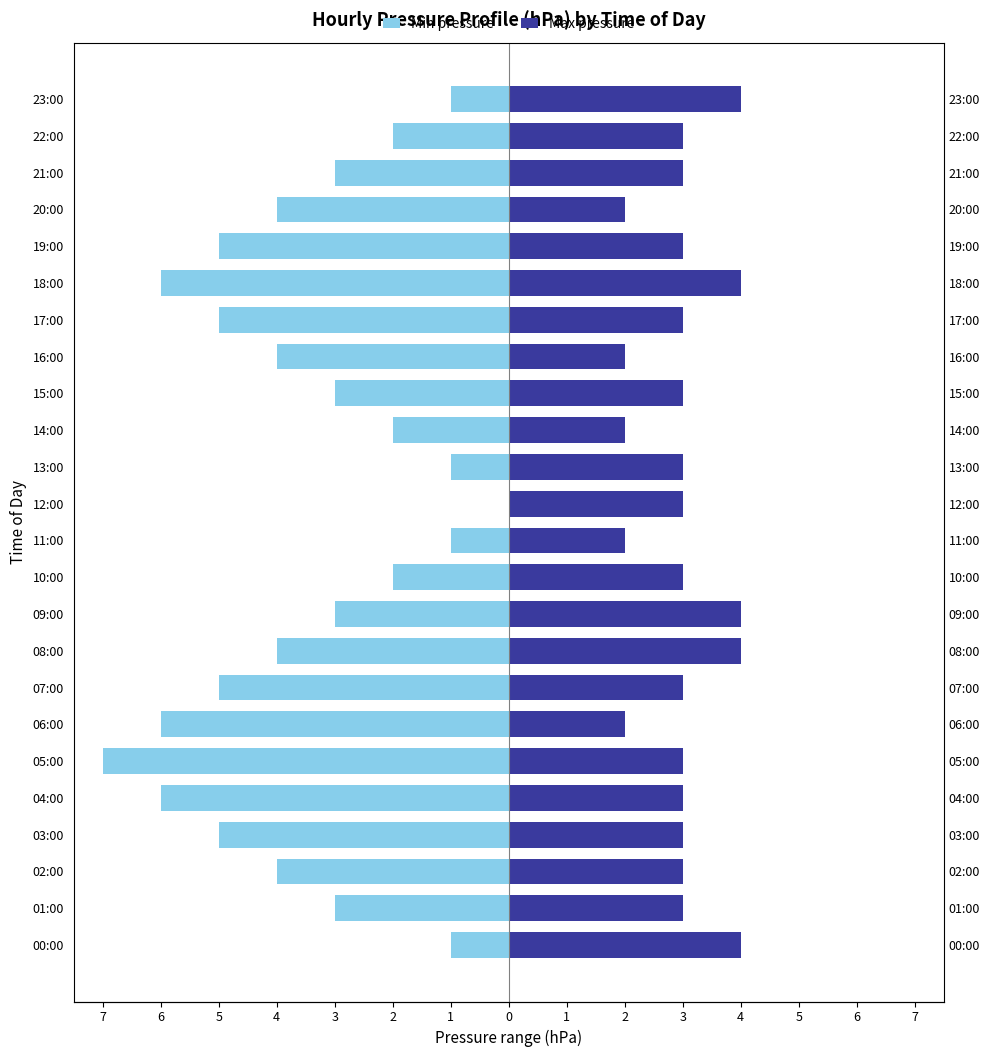

What is the total value across all series at 1?

-4